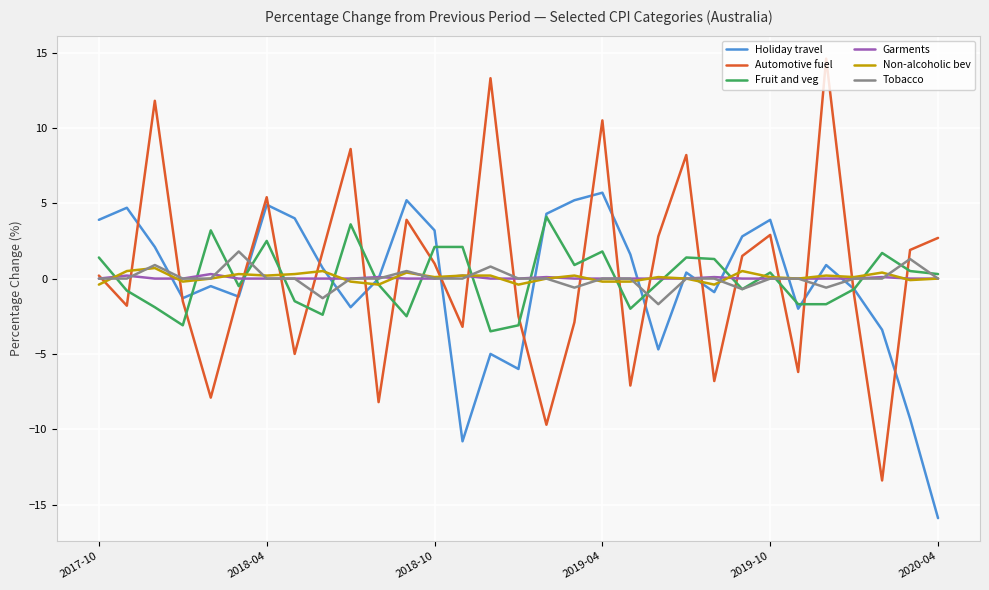

Which series has the largest range (max minus min)?

Automotive fuel